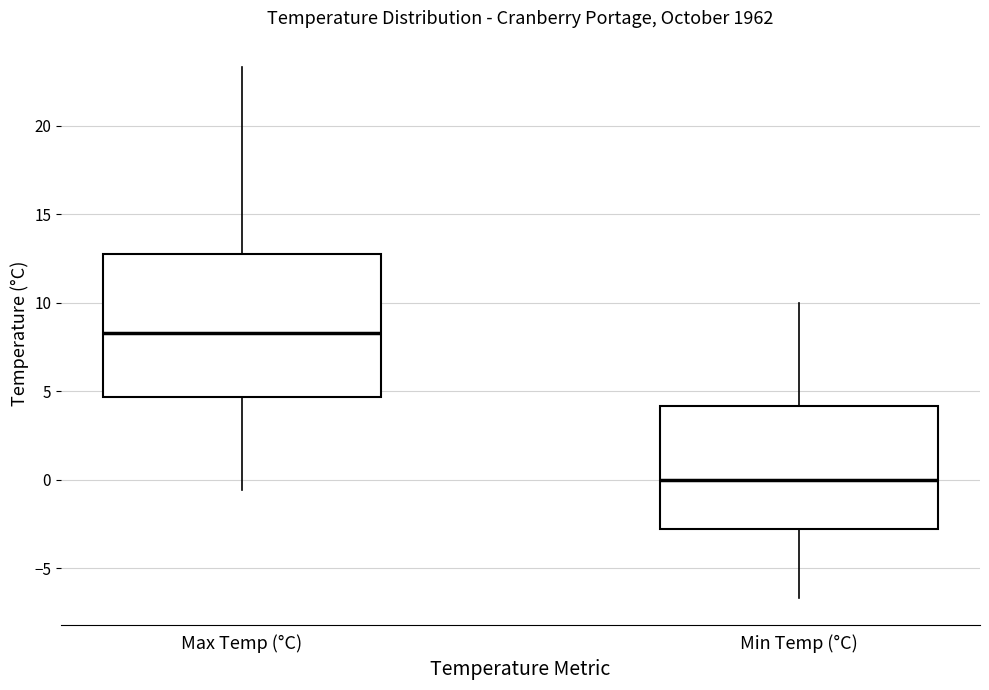

Which box's median line is the highest?

Max Temp (°C)